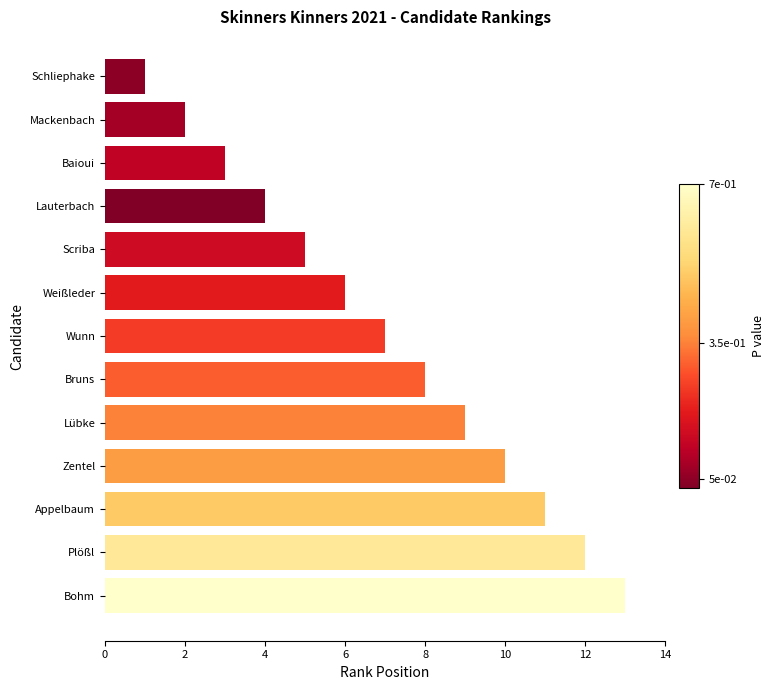

Which label corresponds to the smallest value in the chart?

Schliephake